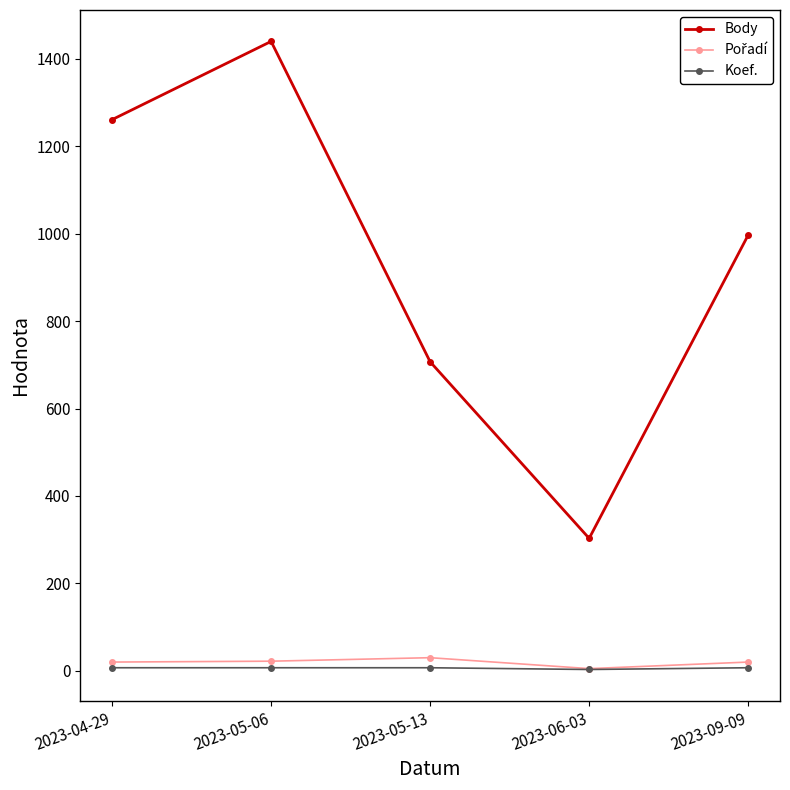

Is this an area chart (filled region under the line)?

No